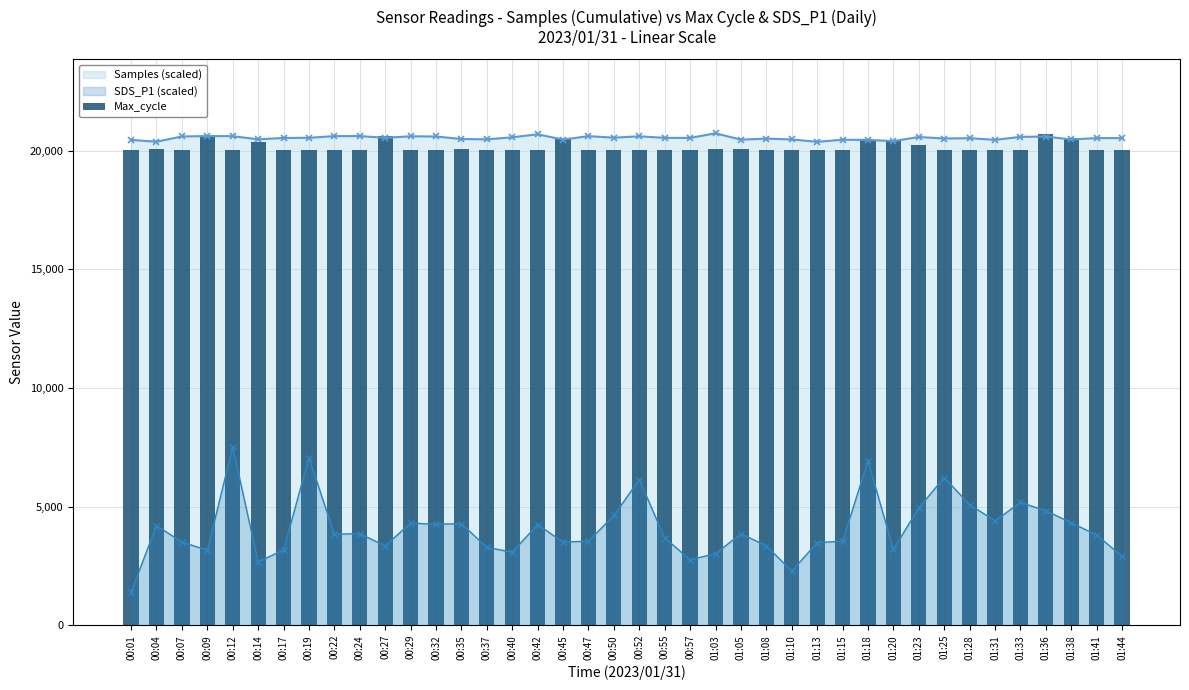

Does the chart contain any negative values?

No